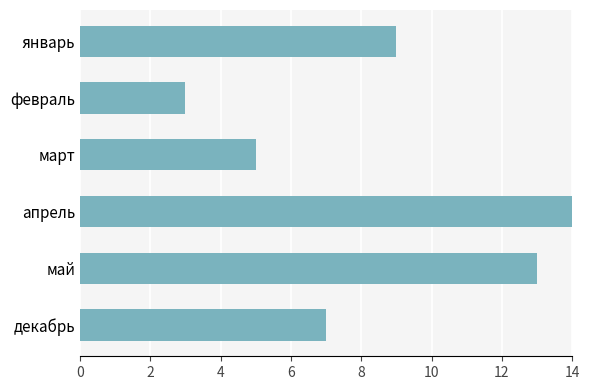

Does the chart contain stacked bars?

No